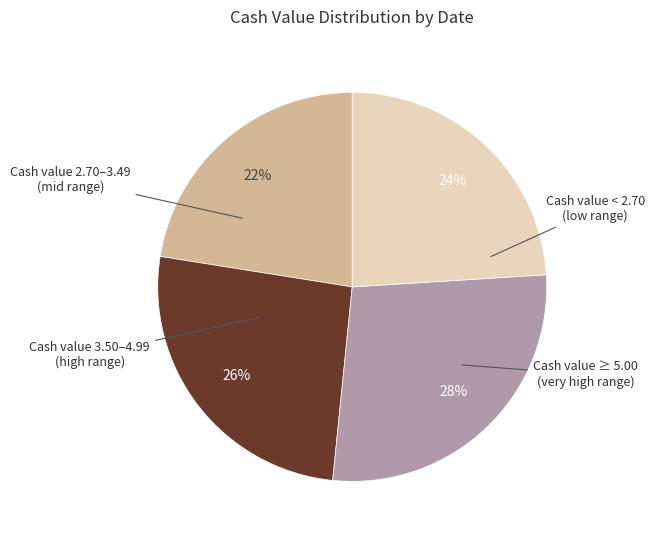

Does any single category account for the majority?

No